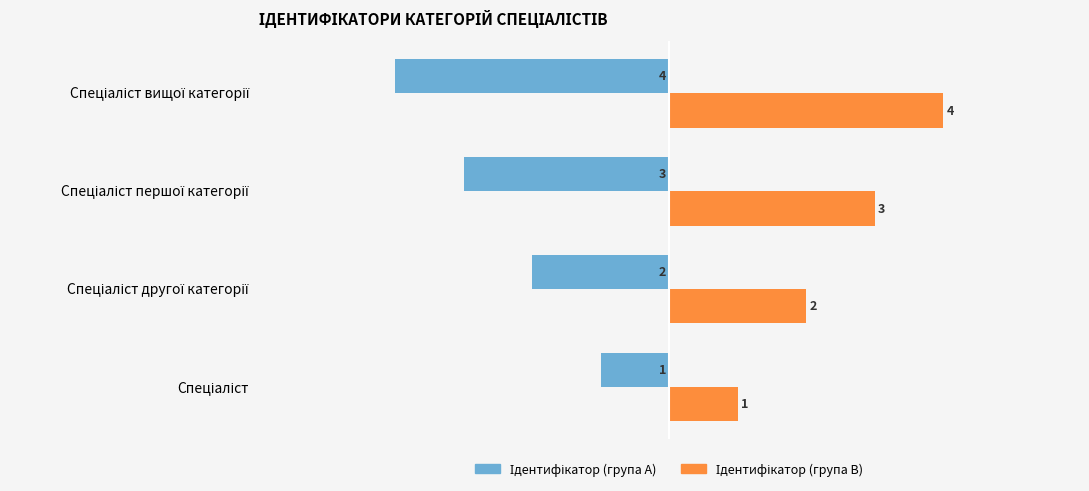

What is the maximum value shown in the chart?

4